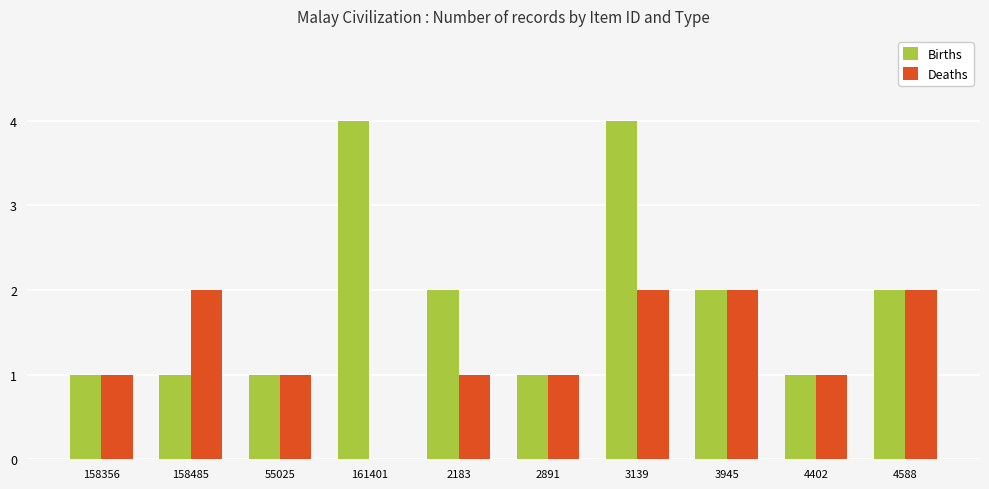

What is the average value of the Births series?

2